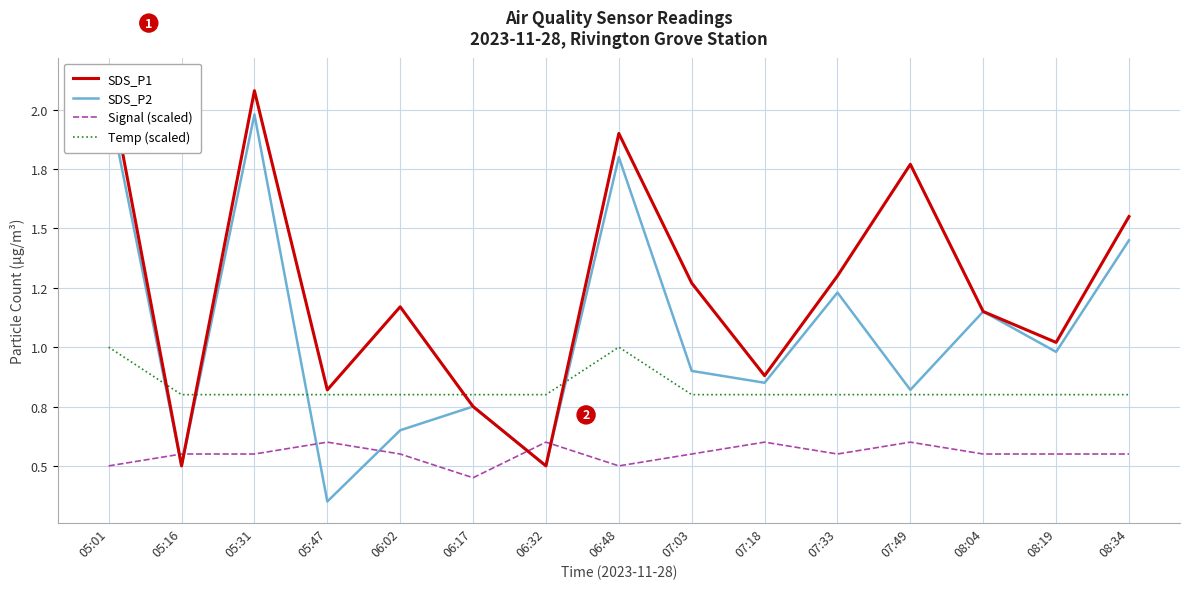

Does the chart have visible grid lines?

Yes